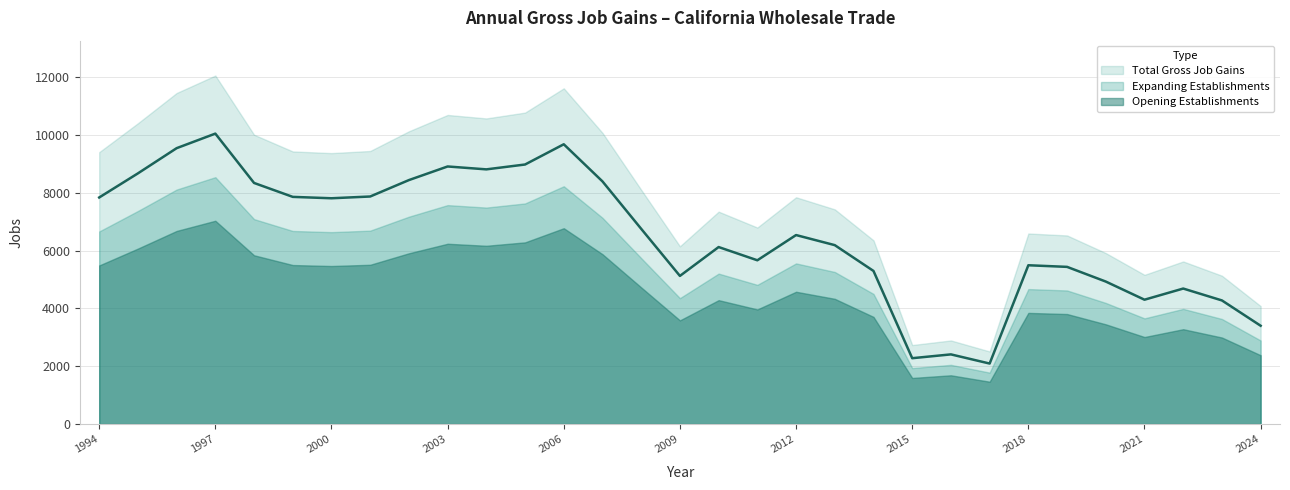

Which has a higher value, 2004 or 2013?

2004